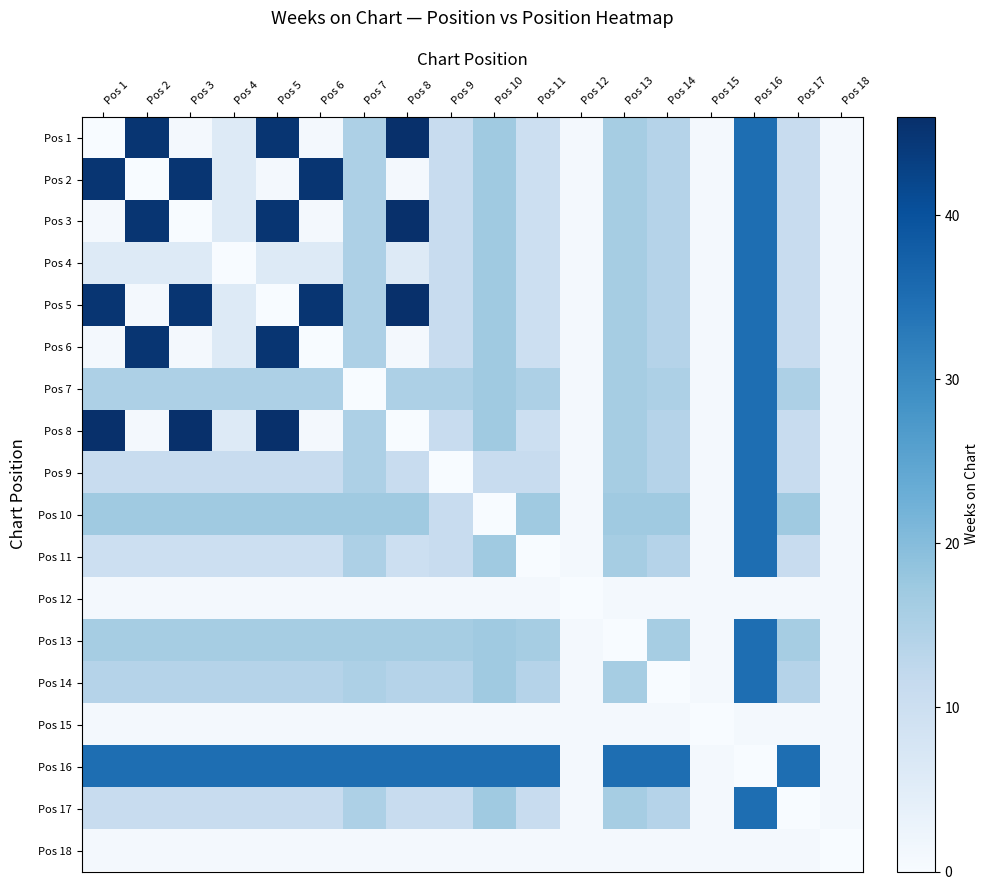

At which category is the sum across all series the highest?

Pos 16